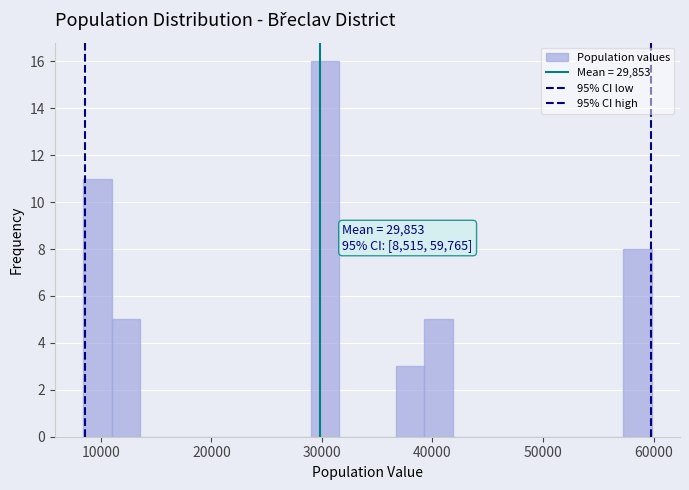

Around what value on the x-axis is the tallest bar? Give the approximate position of its centre, as read against the axis.

30000